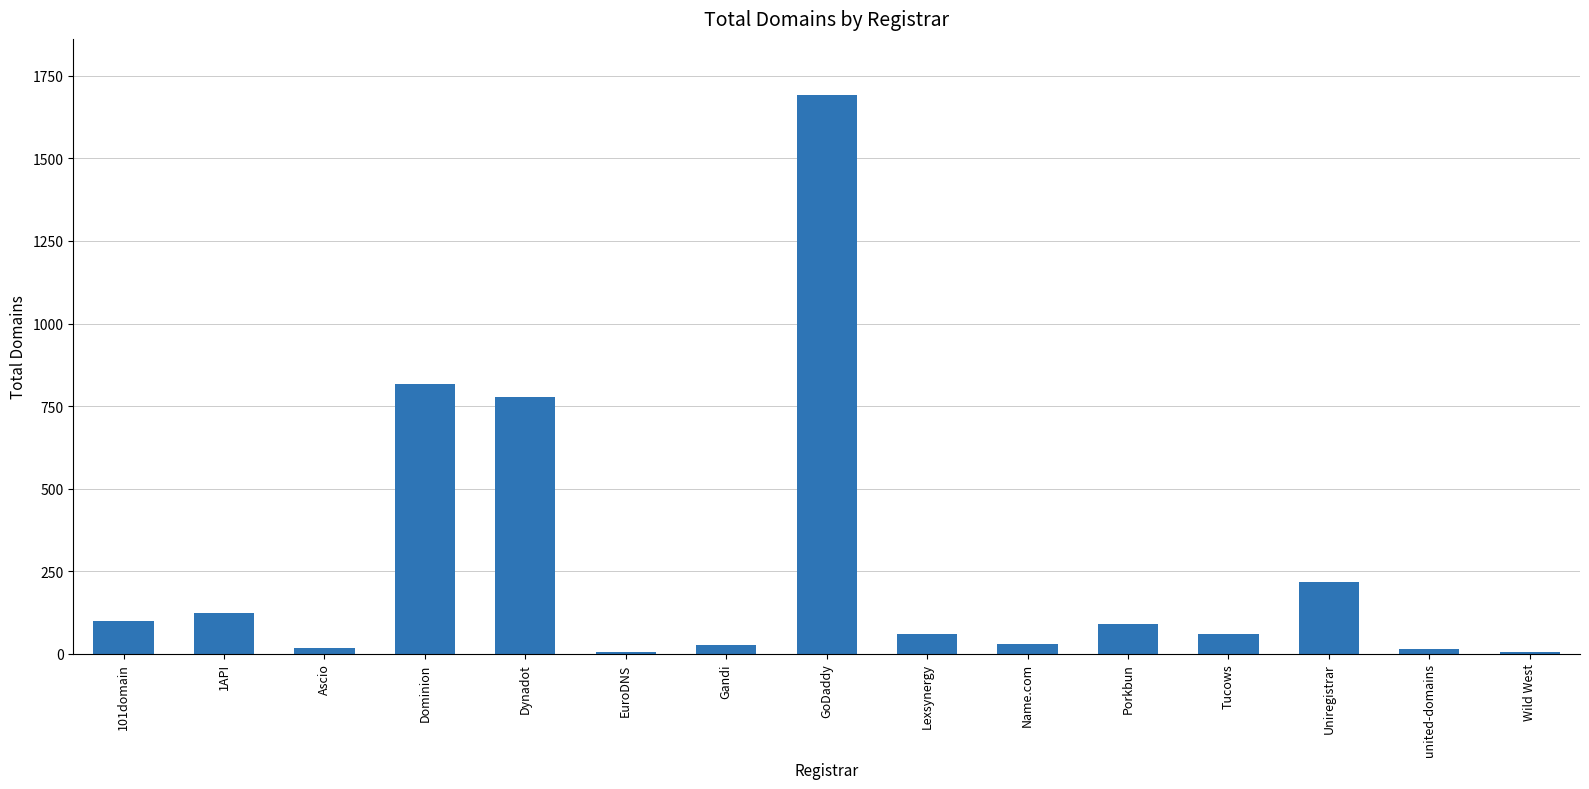

True or false: the data shows 59 at Tucows.

True